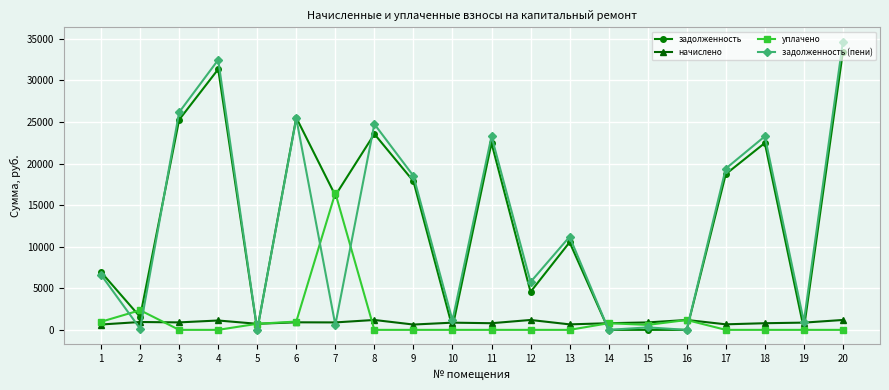

What is the difference between the задолженность values at 2 and 8?

21992.0